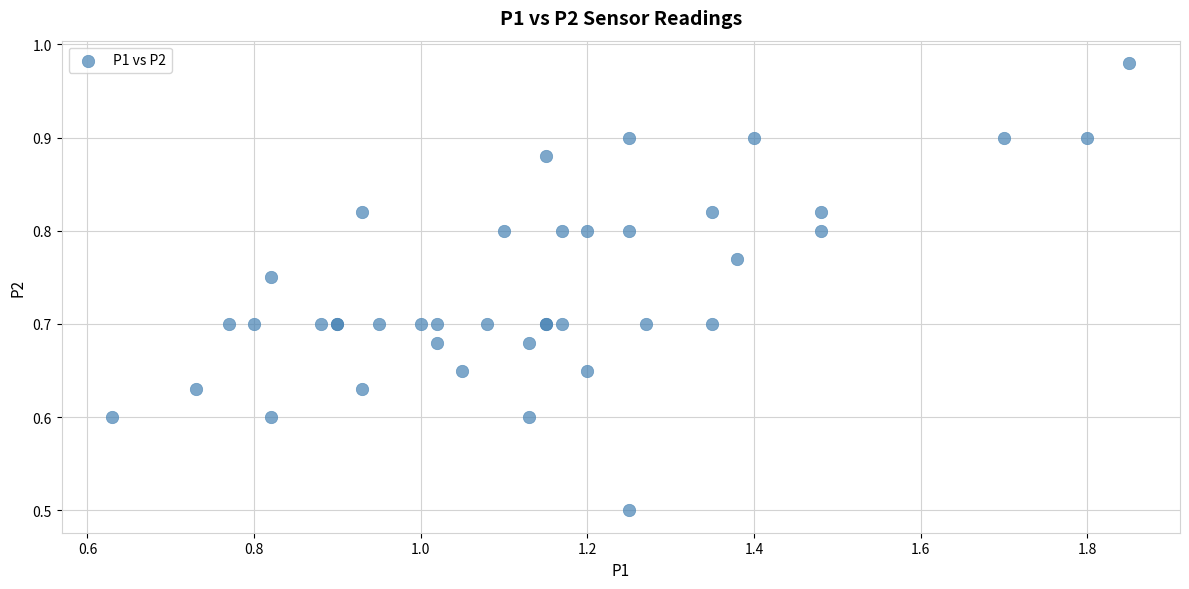

What Y value in the scatter plot is closest to 0?

0.5